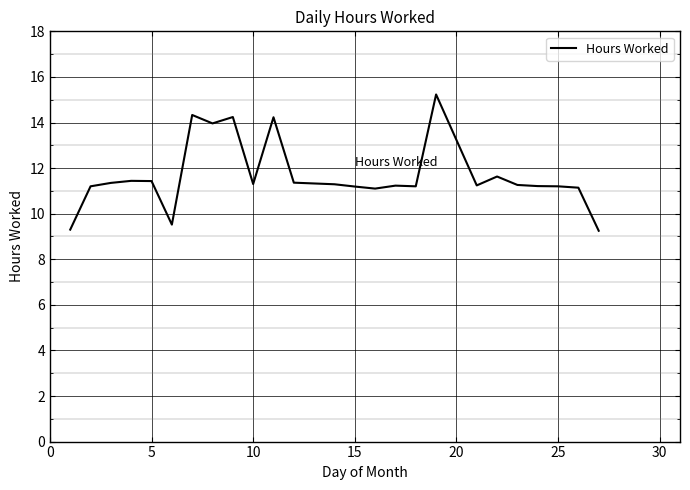

What is the maximum value shown in the chart?

15.2